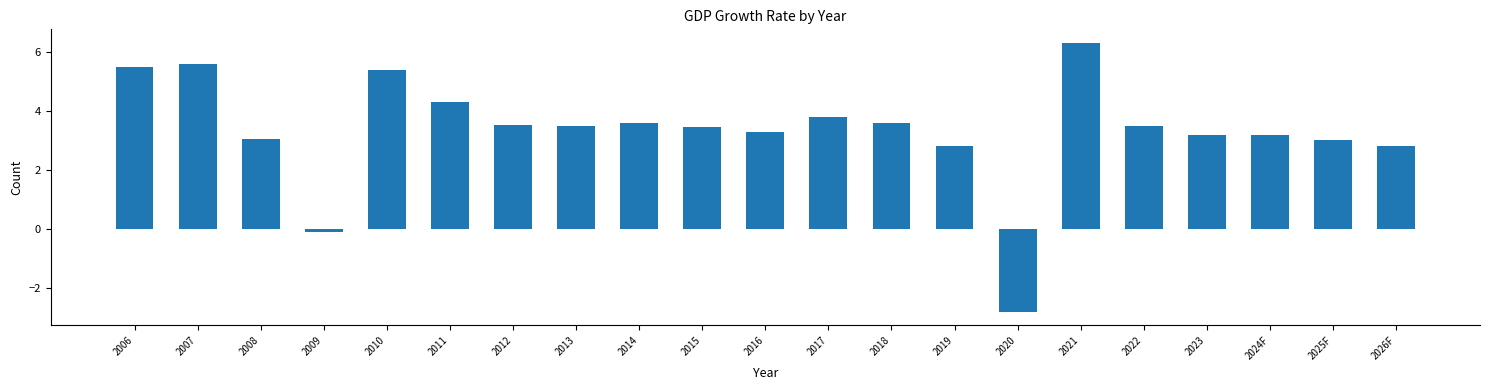

Reading left to right, extract all data points from this chart.

2006=5.5	2007=5.6	2008=3.0	2009=-0.1	2010=5.4	2011=4.3	2012=3.5	2013=3.5	2014=3.6	2015=3.5	2016=3.3	2017=3.8	2018=3.6	2019=2.8	2020=-2.8	2021=6.3	2022=3.5	2023=3.2	2024F=3.2	2025F=3.0	2026F=2.8